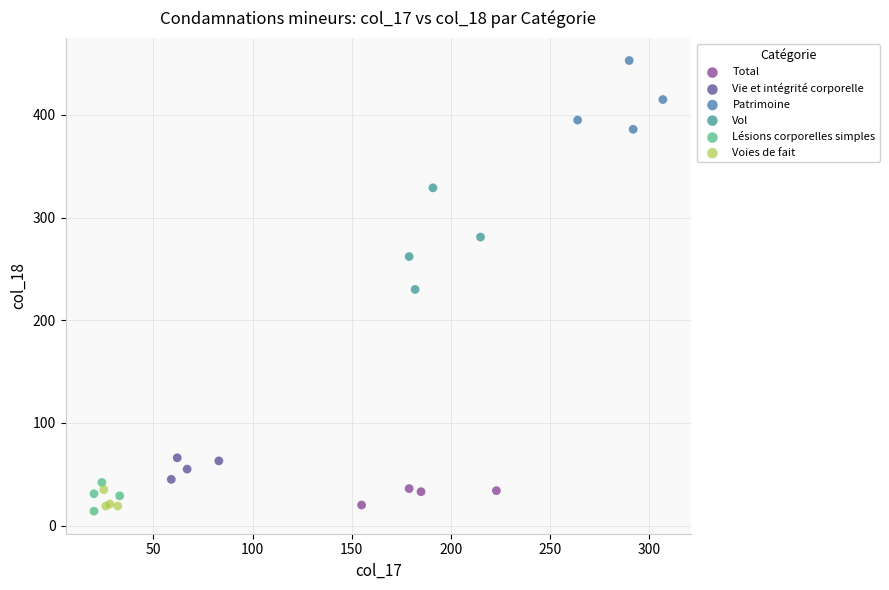

Which series reaches the maximum Y coordinate?

Patrimoine